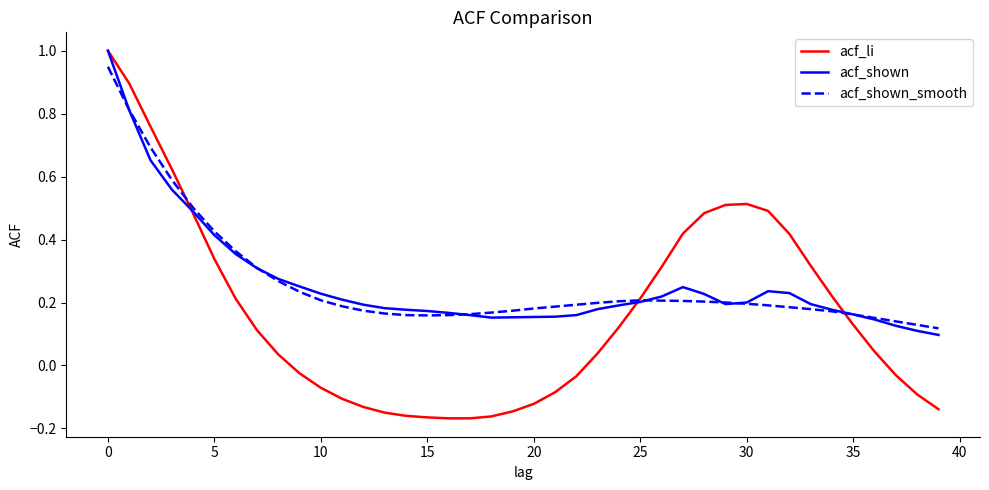

What is the sum of all acf_li values?

6.7